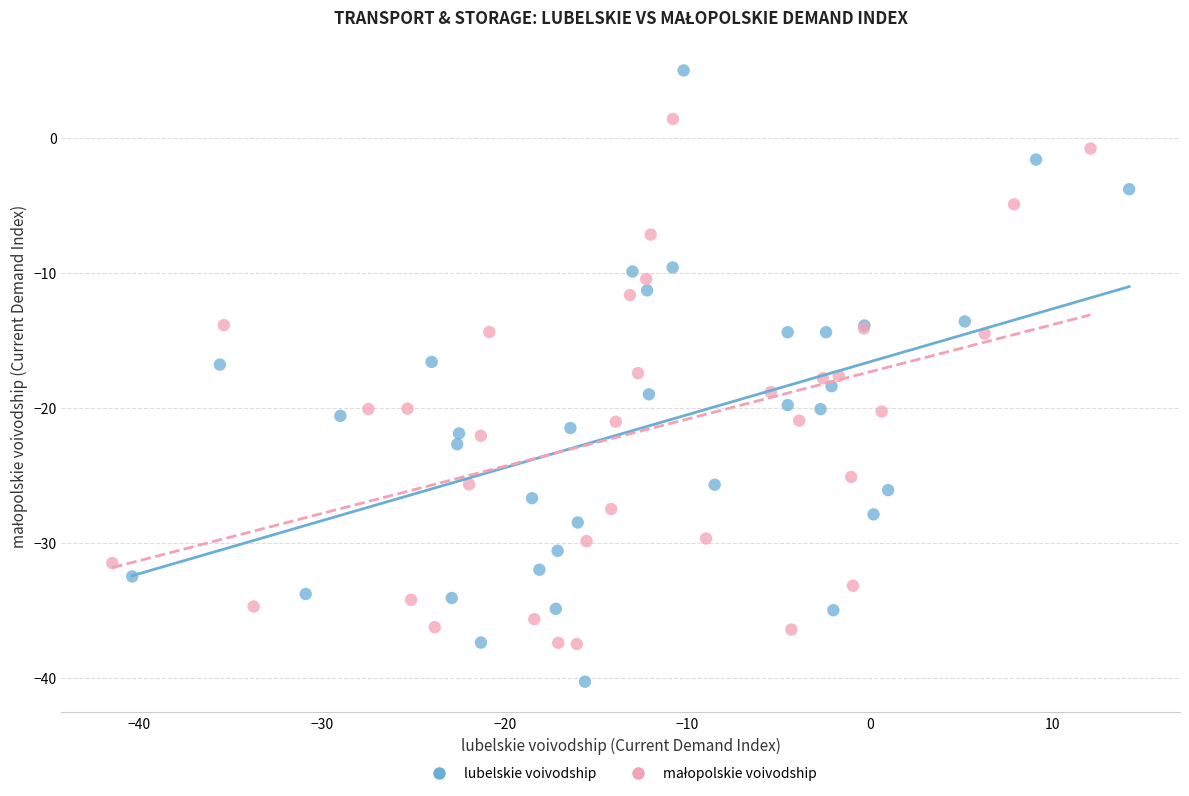

Which series reaches the maximum Y coordinate?

lubelskie voivodship